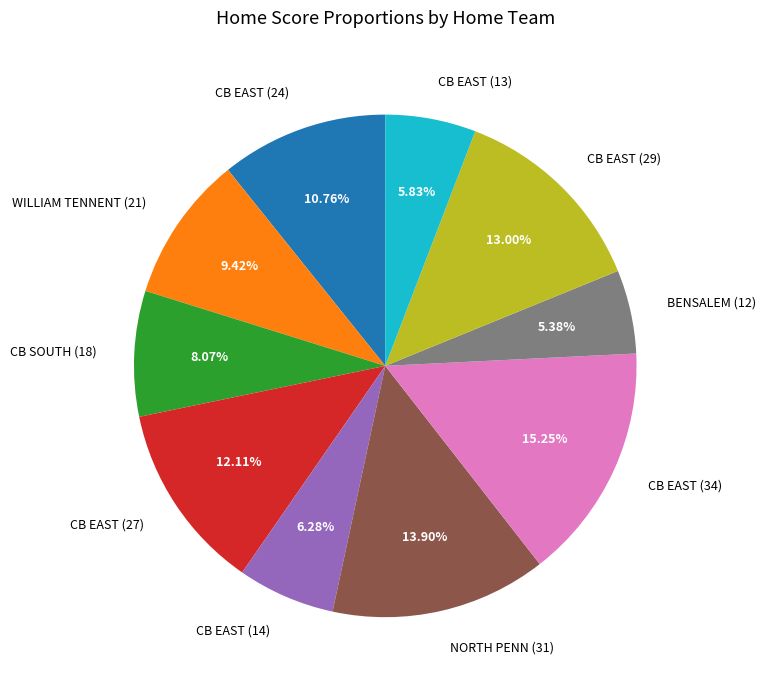

How many slices are in this pie chart?

10